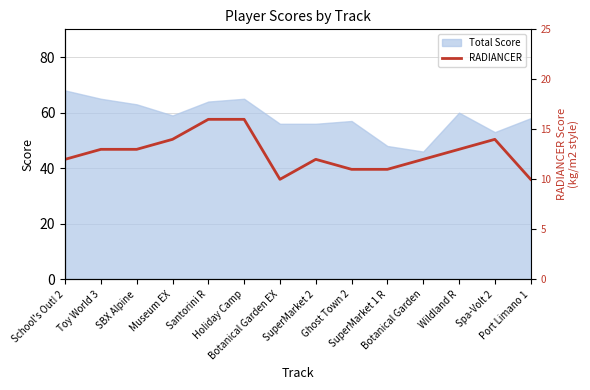

Reading left to right, extract all data points from this chart.

12	13	13	14	16	16	10	12	11	11	12	13	14	10